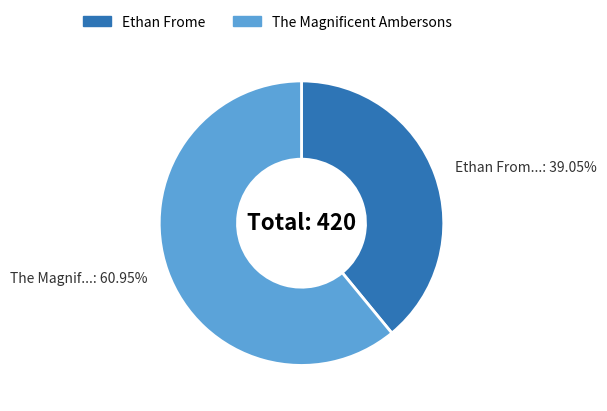

What is the ratio of the value at The Magnificent Ambersons to the value at Ethan Frome?

1.6